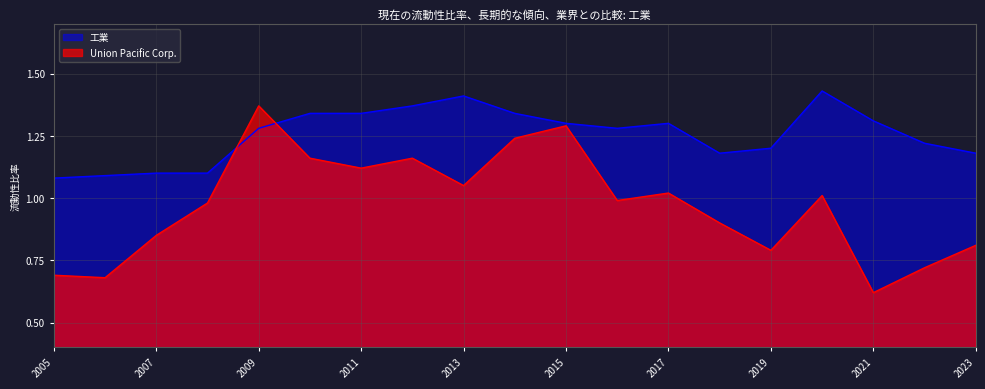

What is the average value of the 工業 series?

1.3